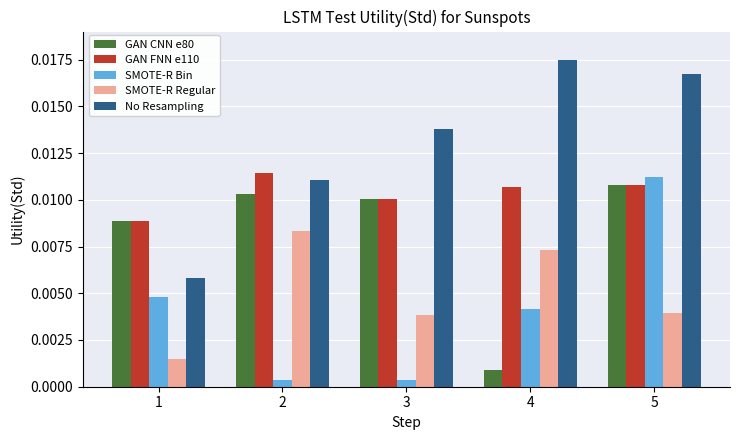

At which category does the chart reach its peak across all series?

4